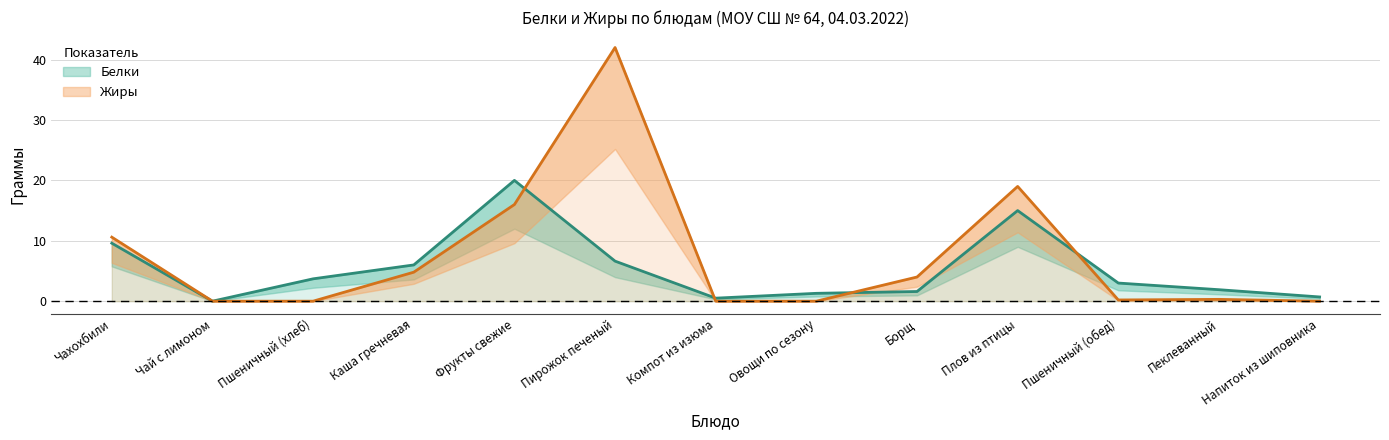

Does the chart have visible grid lines?

Yes